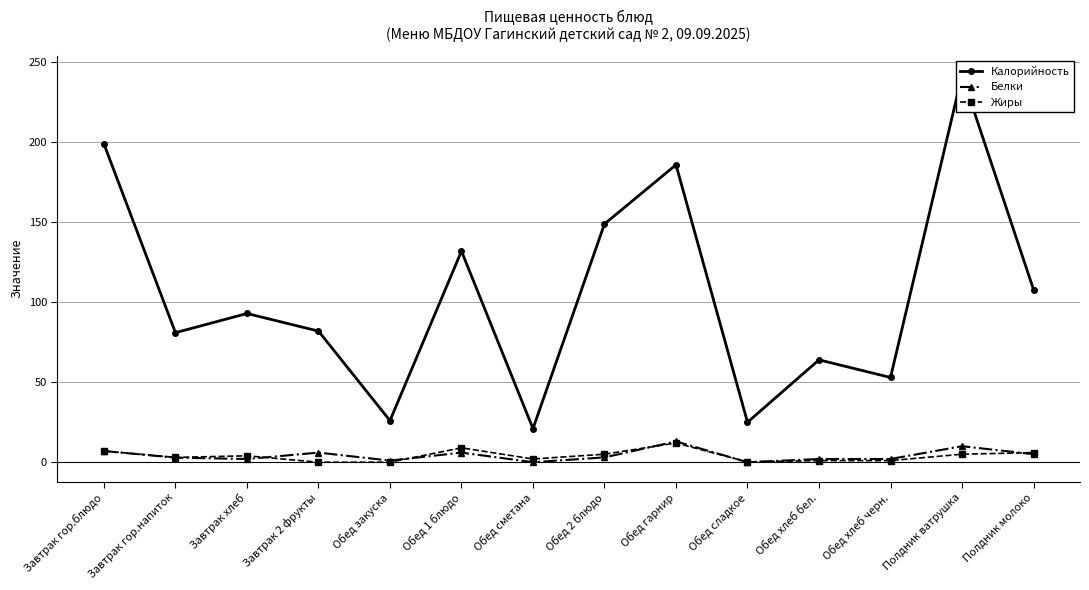

How many interior local valleys does the Жиры series have?

3